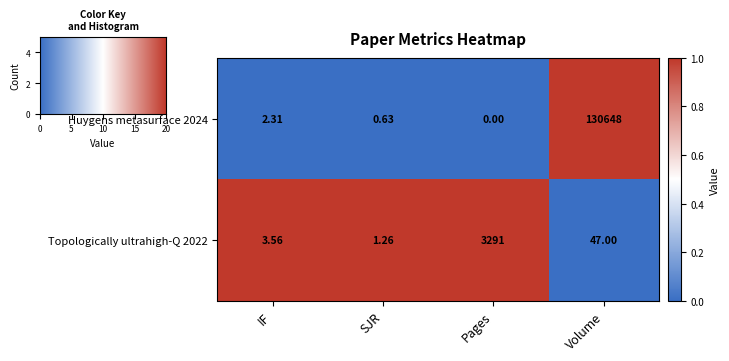

At which label is Huygens metasurface 2024 closest to 65324?

IF